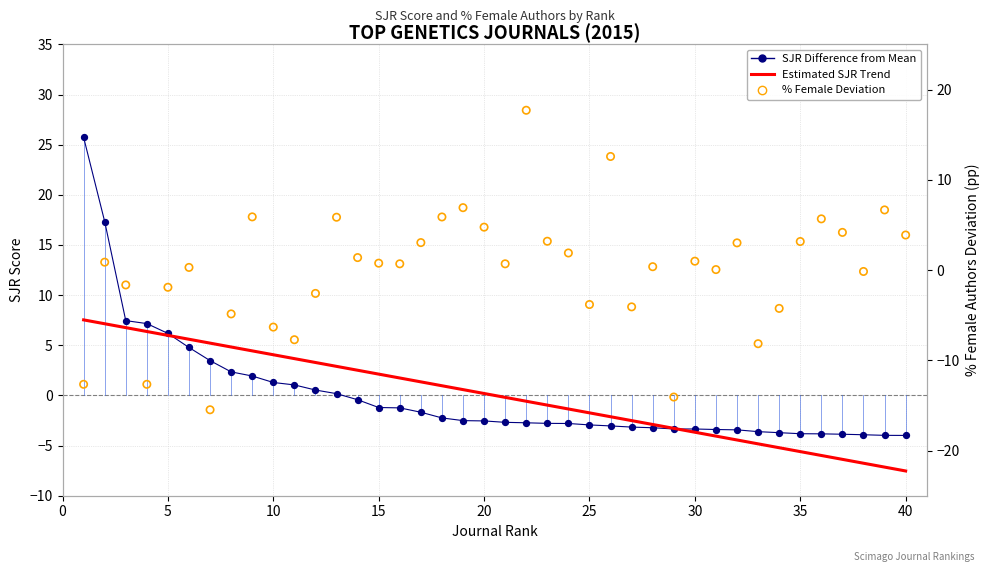

Which series has the largest Y range (max minus min)?

% Female Deviation